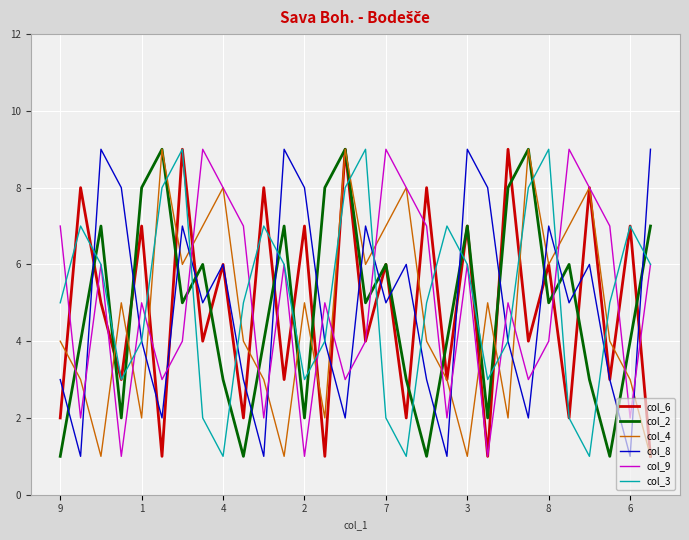

Which series has the largest total across all categories?

col_3